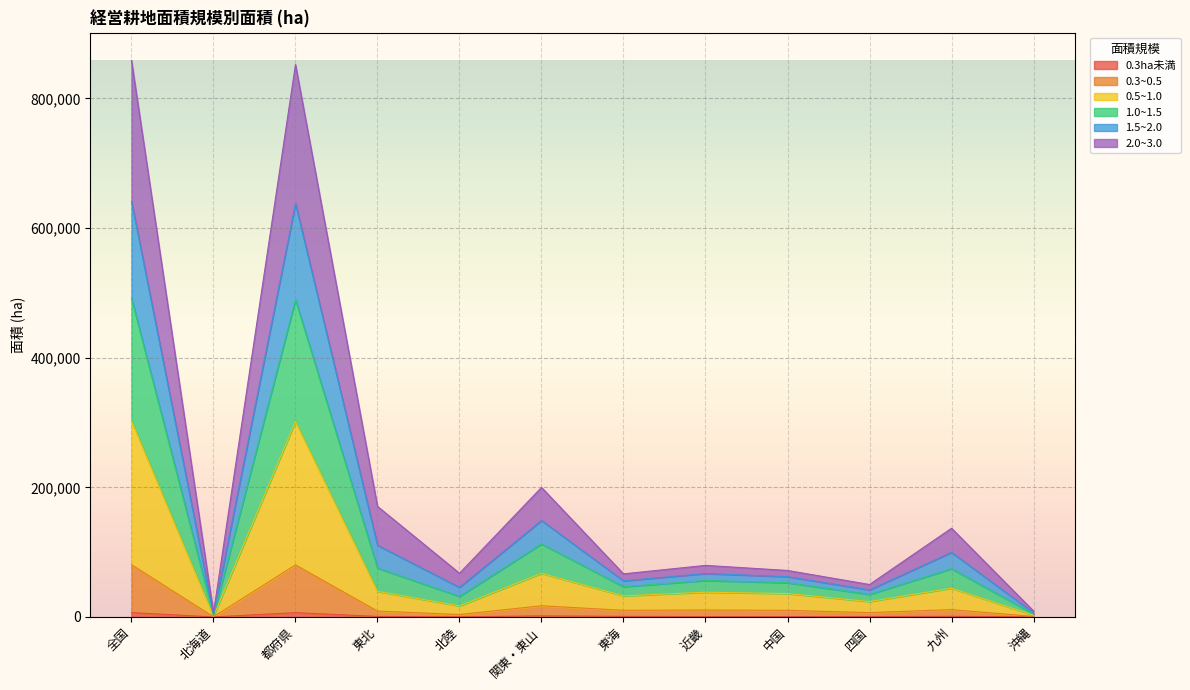

Does the chart display data point markers on the line(s)?

No